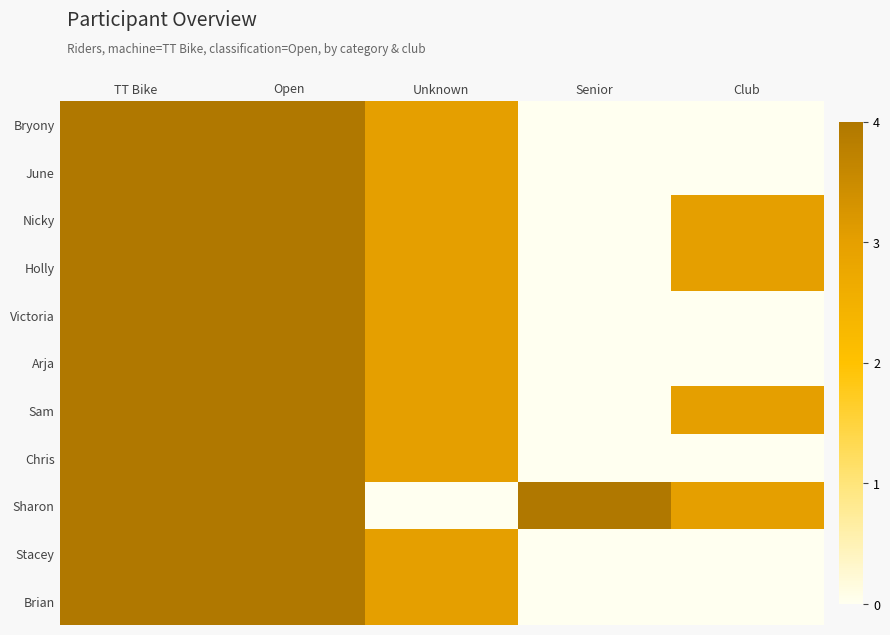

Rank the series at Unknown from lowest to highest value.

Sharon, Bryony, June, Nicky, Holly, Victoria, Arja, Sam, Chris, Stacey, Brian